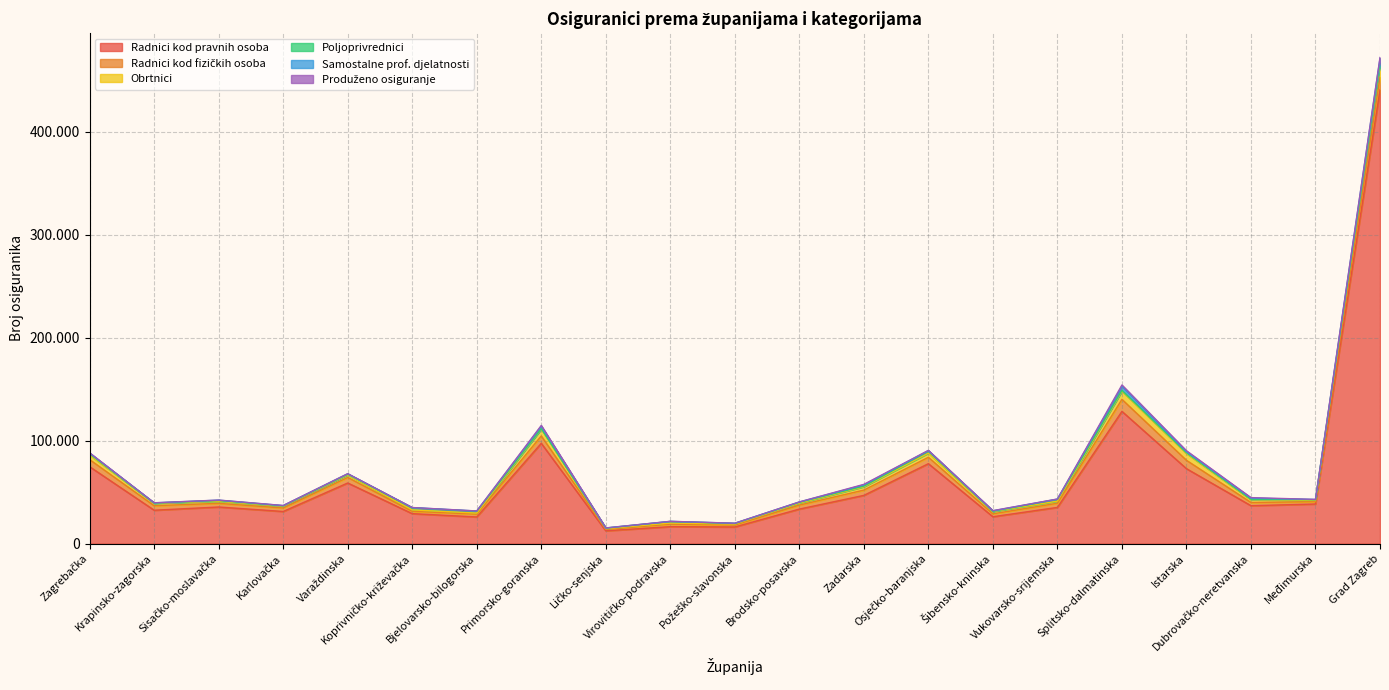

Where is the first local minimum for Produženo osiguranje?

Krapinsko-zagorska